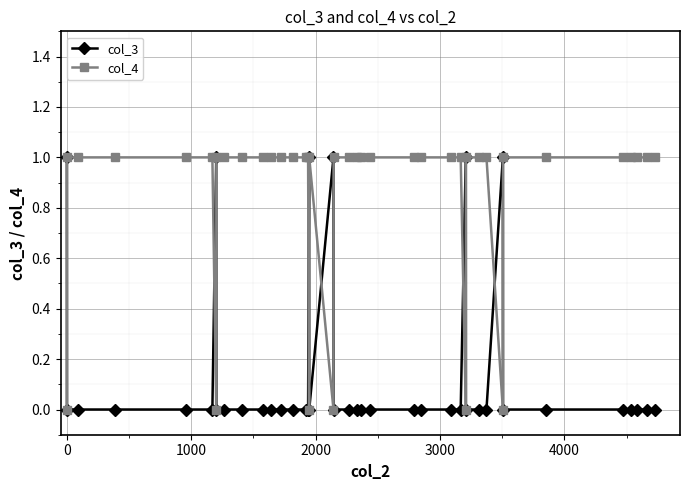

Count the col_3 values in the range 0 to 1.

40